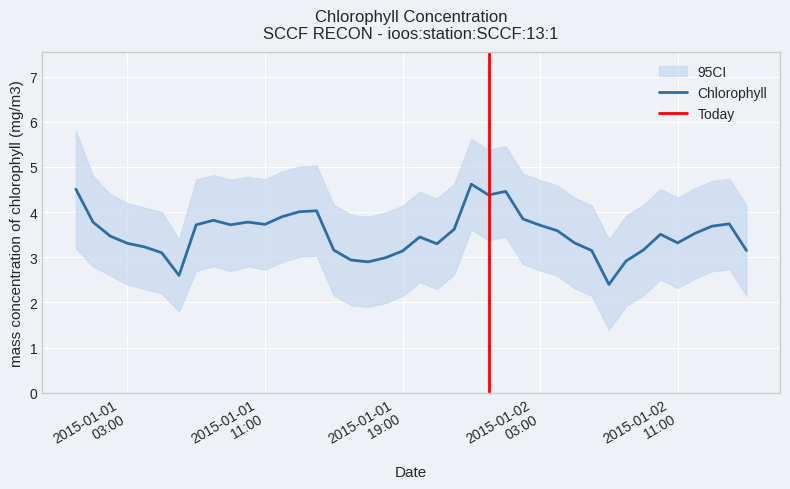

Is the value of Chlorophyll at 2015-01-02T06:00:00Z greater than the value of CI_upper at 2015-01-02T12:00:00Z?

No